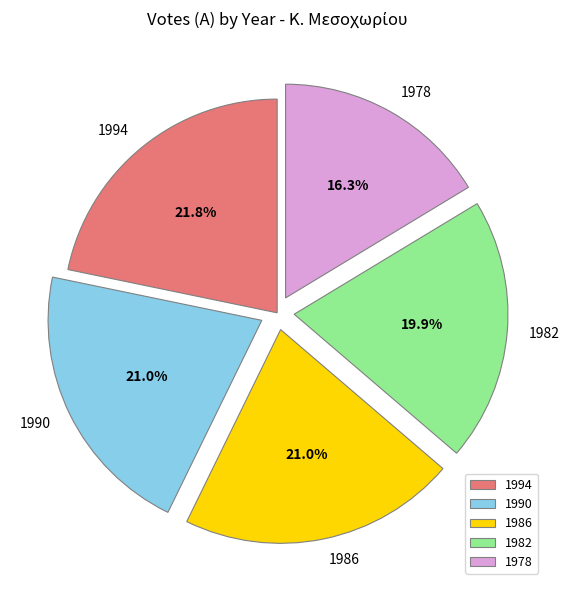

What is the smallest slice in the pie chart?

1978